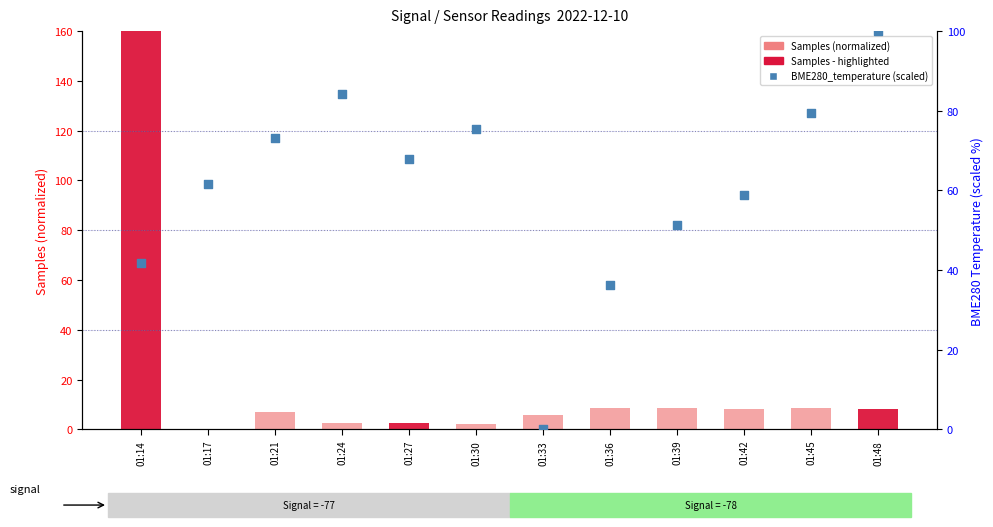

At which category is the sum across all series the highest?

01:14